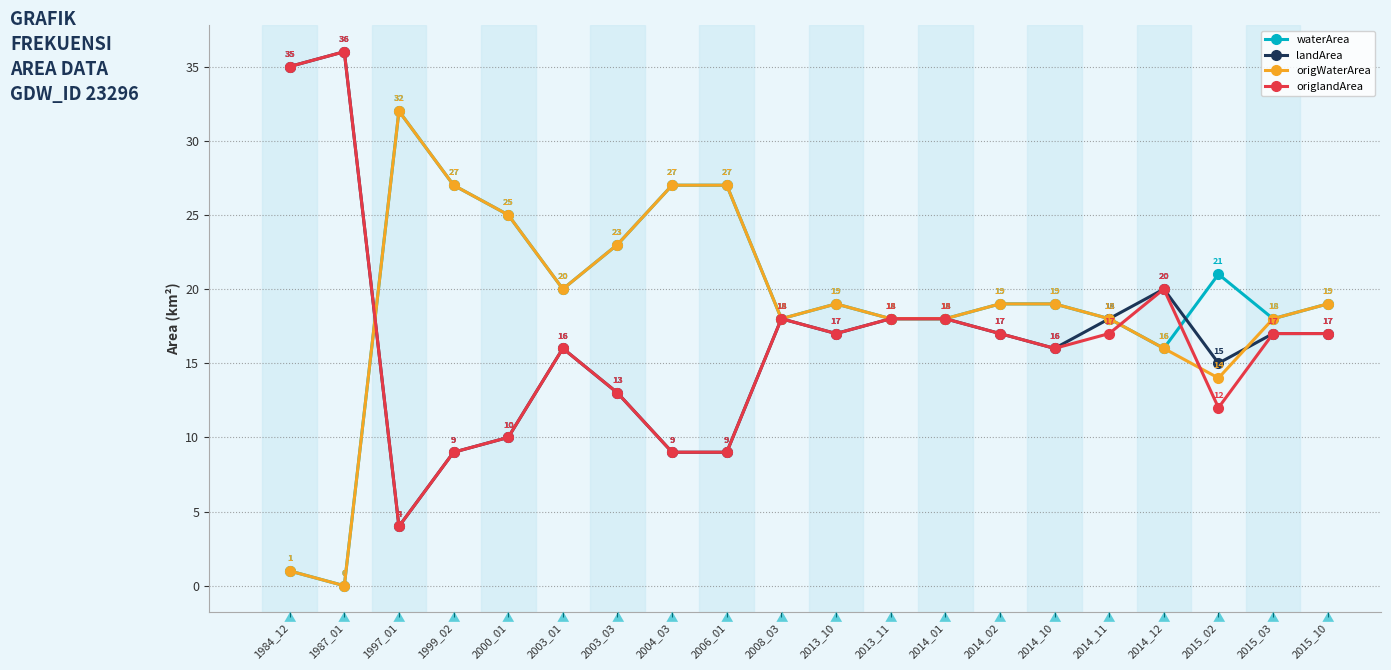

True or false: origlandArea and waterArea intersect in this chart.

True